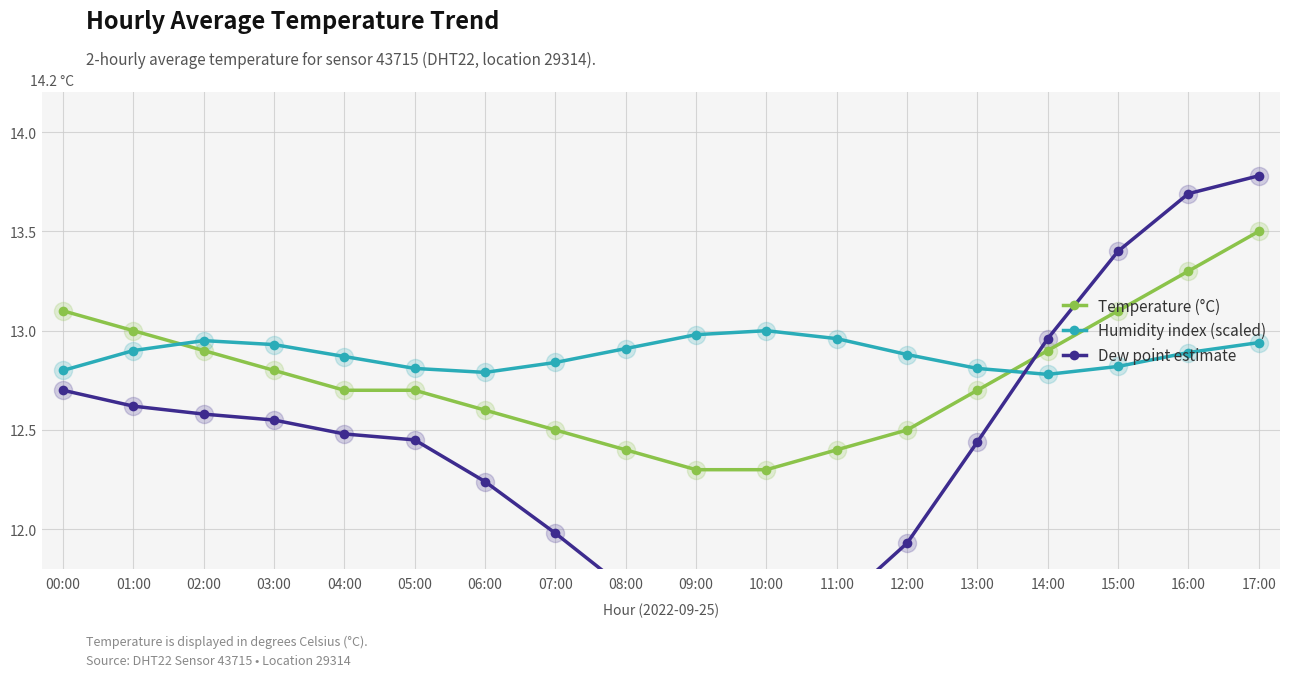

Reading left to right, transcribe all the data shown in this chart.

Temperature (°C): 00:00=13.1	01:00=13.0	02:00=12.9	03:00=12.8	04:00=12.7	05:00=12.7	06:00=12.6	07:00=12.5	08:00=12.4	09:00=12.3	10:00=12.3	11:00=12.4	12:00=12.5	13:00=12.7	14:00=12.9	15:00=13.1	16:00=13.3	17:00=13.5
Humidity index (scaled): 00:00=12.8	01:00=12.9	02:00=12.9	03:00=12.9	04:00=12.9	05:00=12.8	06:00=12.8	07:00=12.8	08:00=12.9	09:00=13.0	10:00=13.0	11:00=13.0	12:00=12.9	13:00=12.8	14:00=12.8	15:00=12.8	16:00=12.9	17:00=12.9
Dew point estimate: 00:00=12.7	01:00=12.6	02:00=12.6	03:00=12.6	04:00=12.5	05:00=12.4	06:00=12.2	07:00=12.0	08:00=11.7	09:00=11.5	10:00=11.4	11:00=11.6	12:00=11.9	13:00=12.4	14:00=13.0	15:00=13.4	16:00=13.7	17:00=13.8